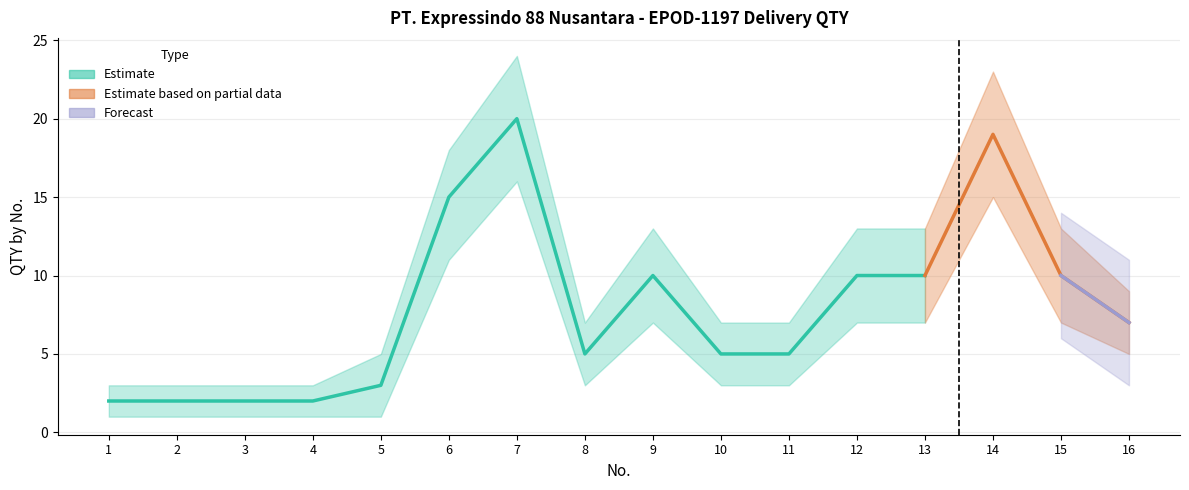

Which label corresponds to the largest value in the chart?

7